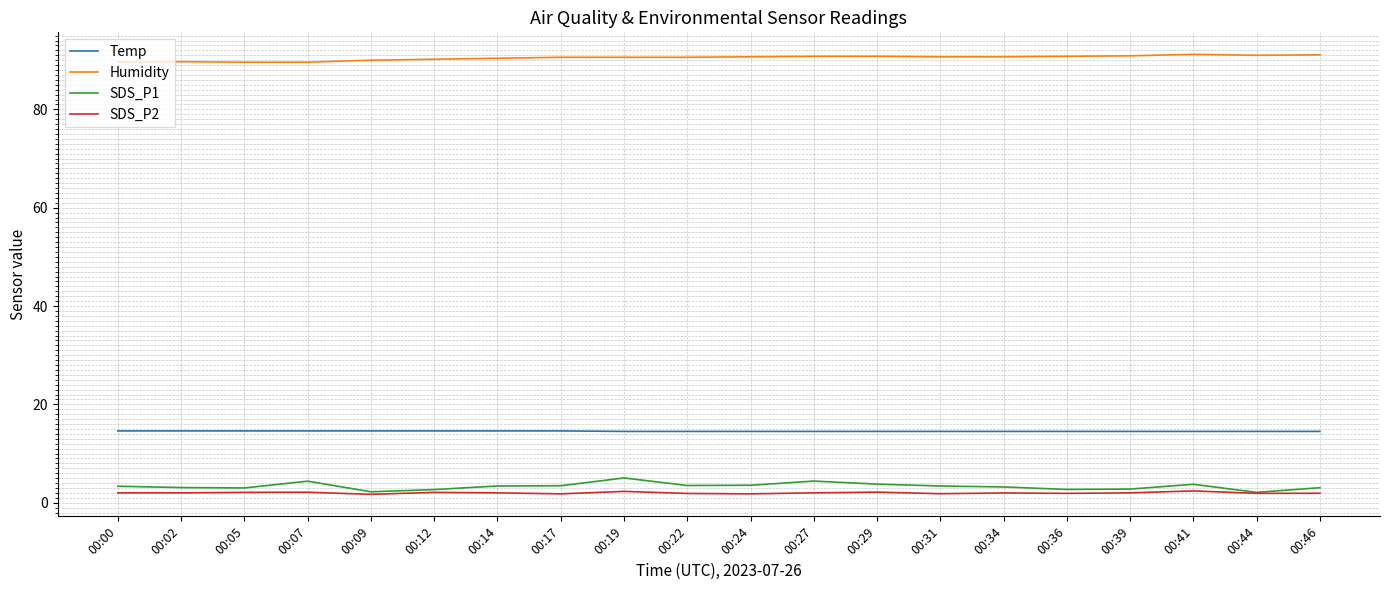

True or false: Temp and SDS_P1 intersect in this chart.

False